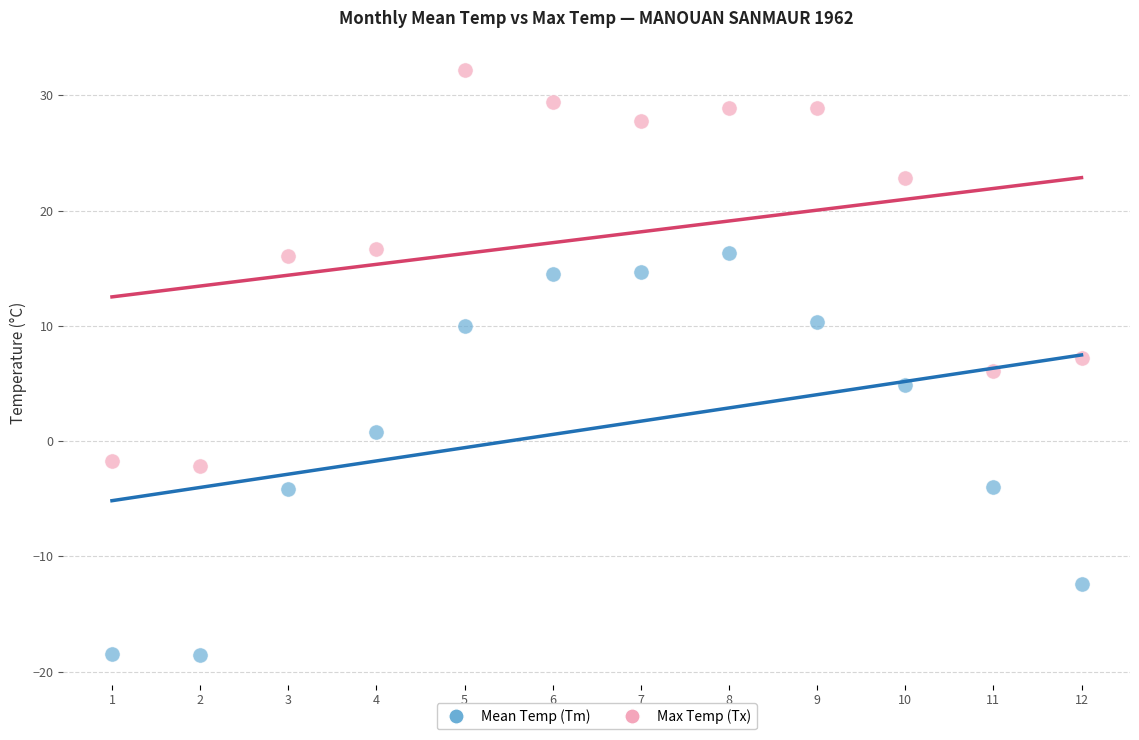

Which series has the widest spread of Y values?

Mean Temp (Tm)